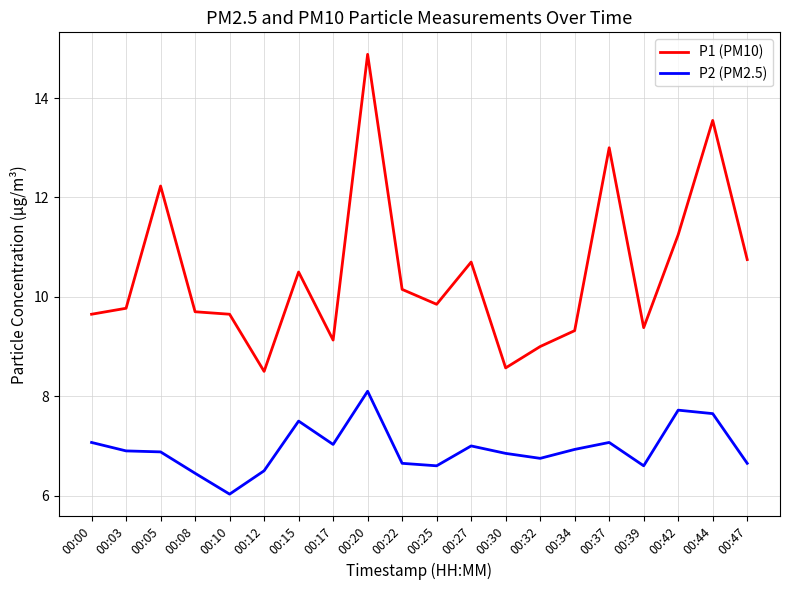

What is the difference between the P1 (PM10) values at 00:25 and 00:34?

0.5